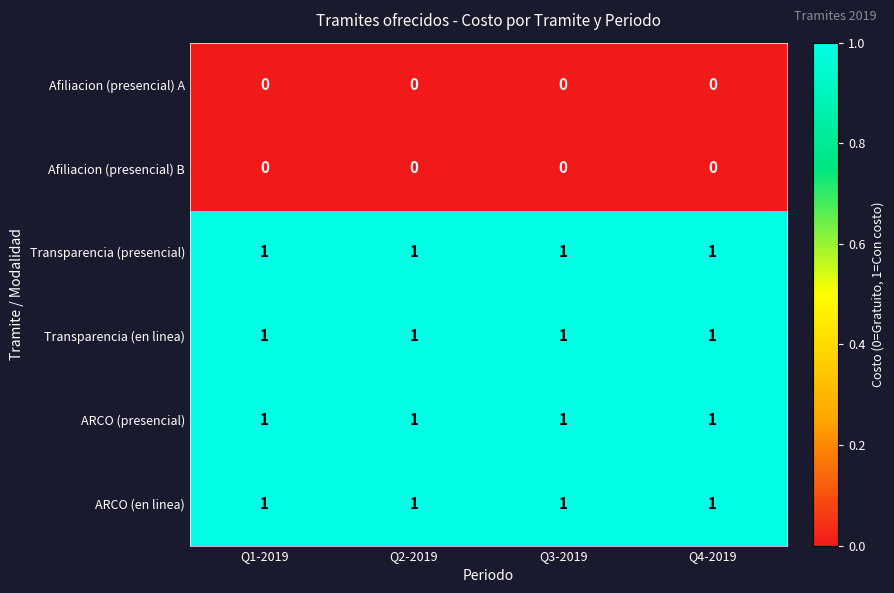

The value of Afiliacion (presencial) A at Q1-2019 is 0. True or false?

True